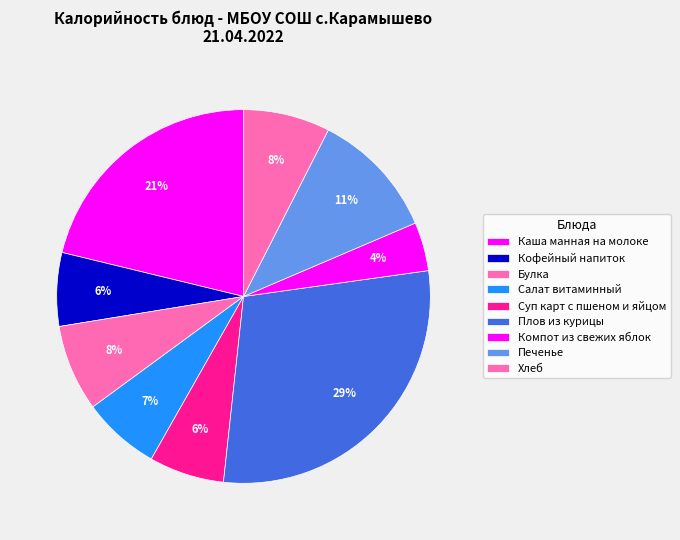

Is it true that Плов из курицы is 29% of the pie?

True